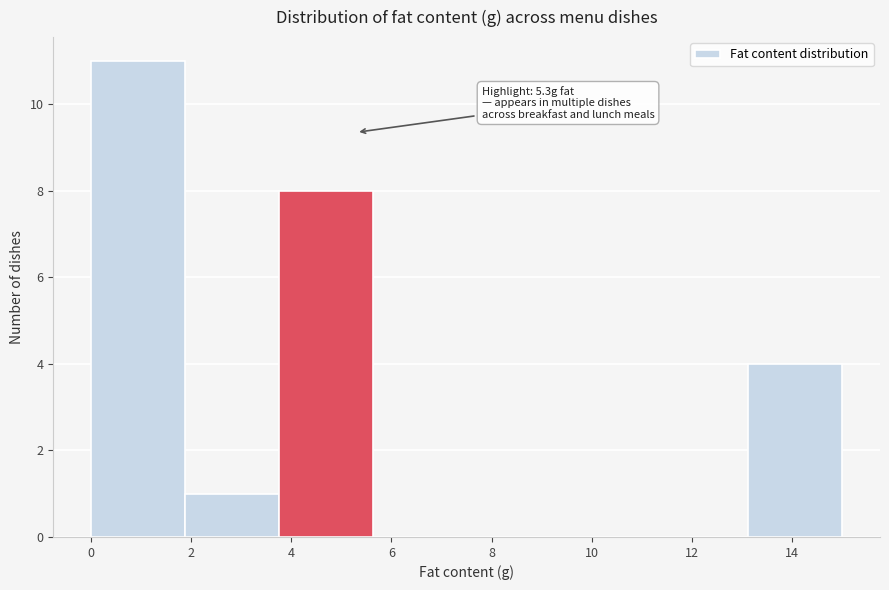

Over which range of the x-axis is the bar tallest?

0.0 to 1.8